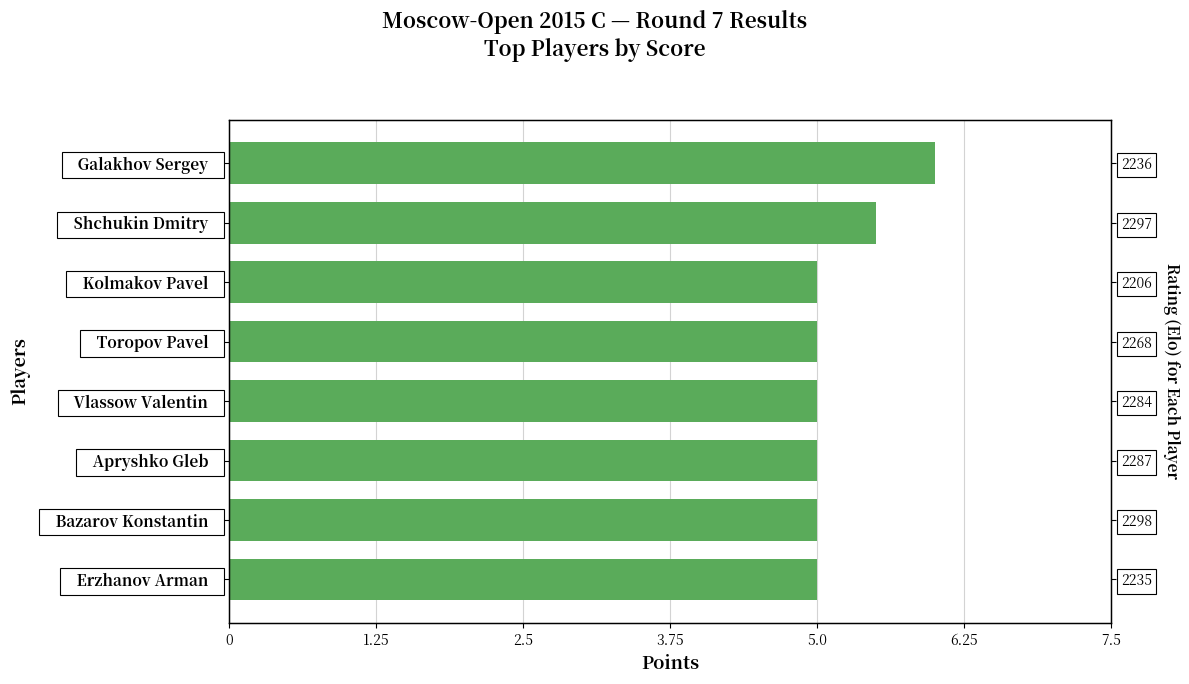

What is the value of the 2nd bar from the left?

5.0